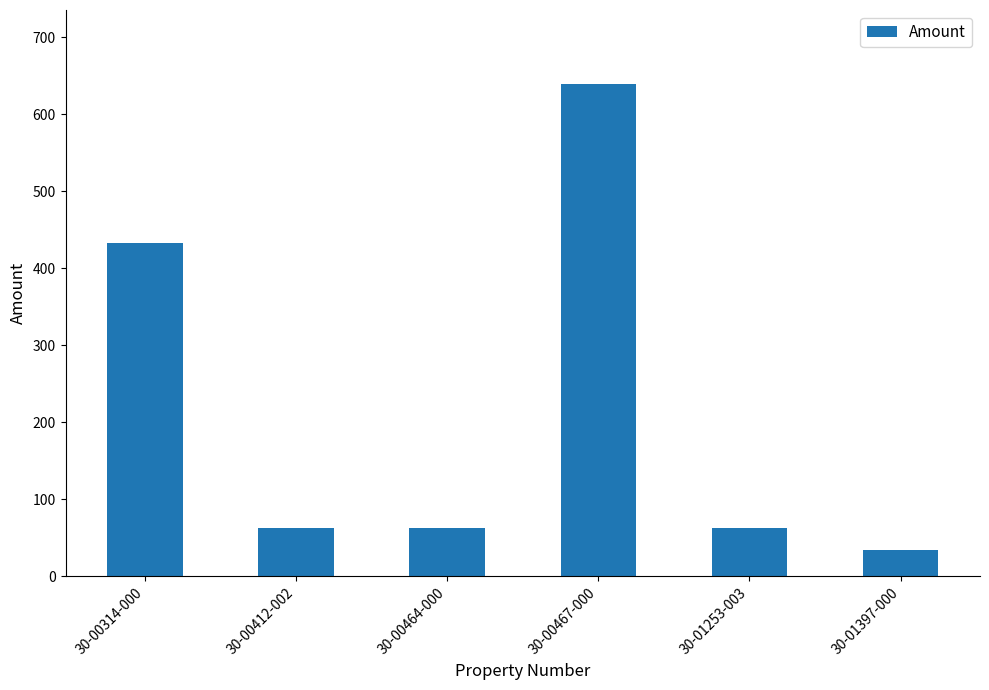

Are the bars grouped side by side (vs. stacked)?

No